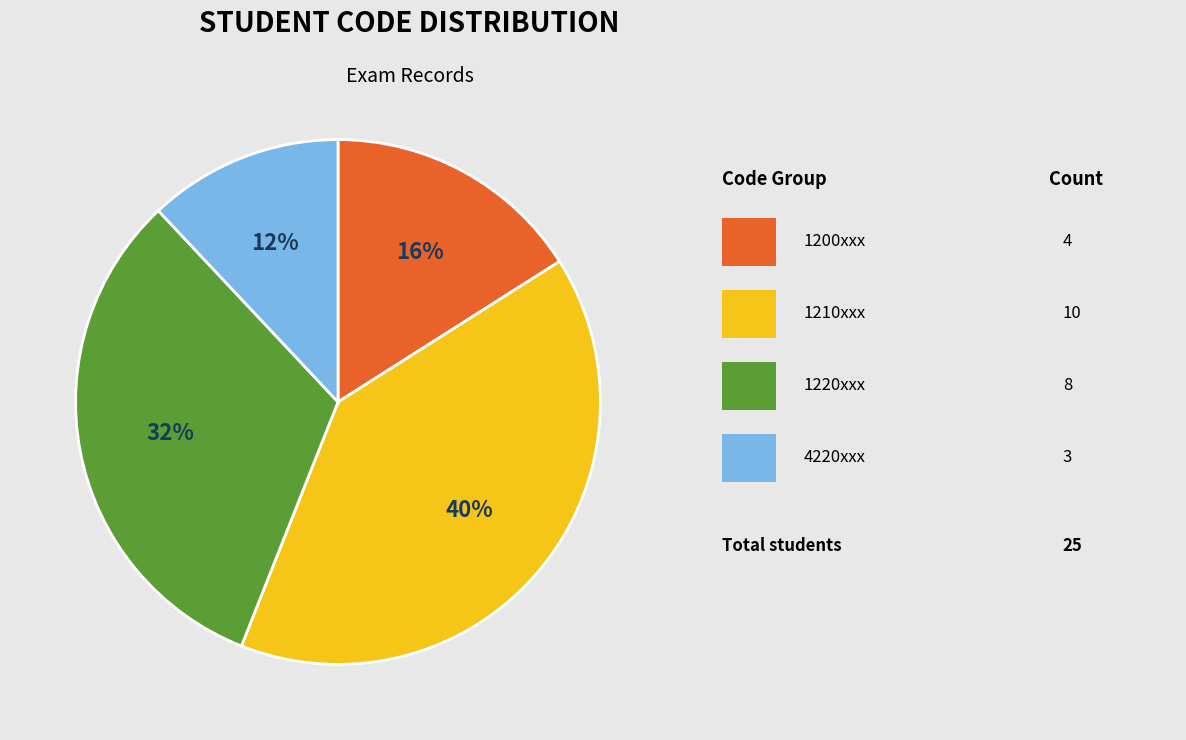

Is there any slice that represents more than half of the pie?

No